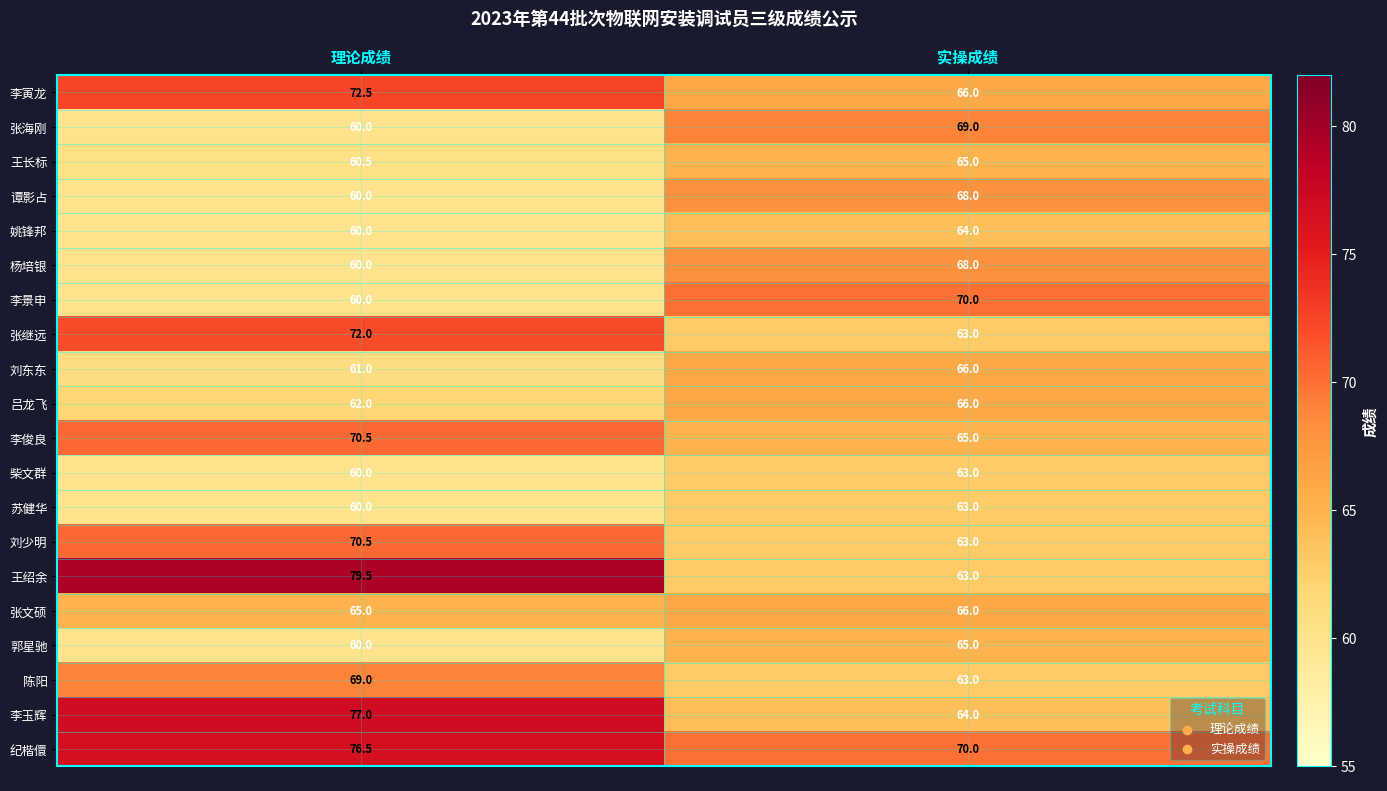

The value of 郭星驰 at 理论成绩 is 60.0. True or false?

True